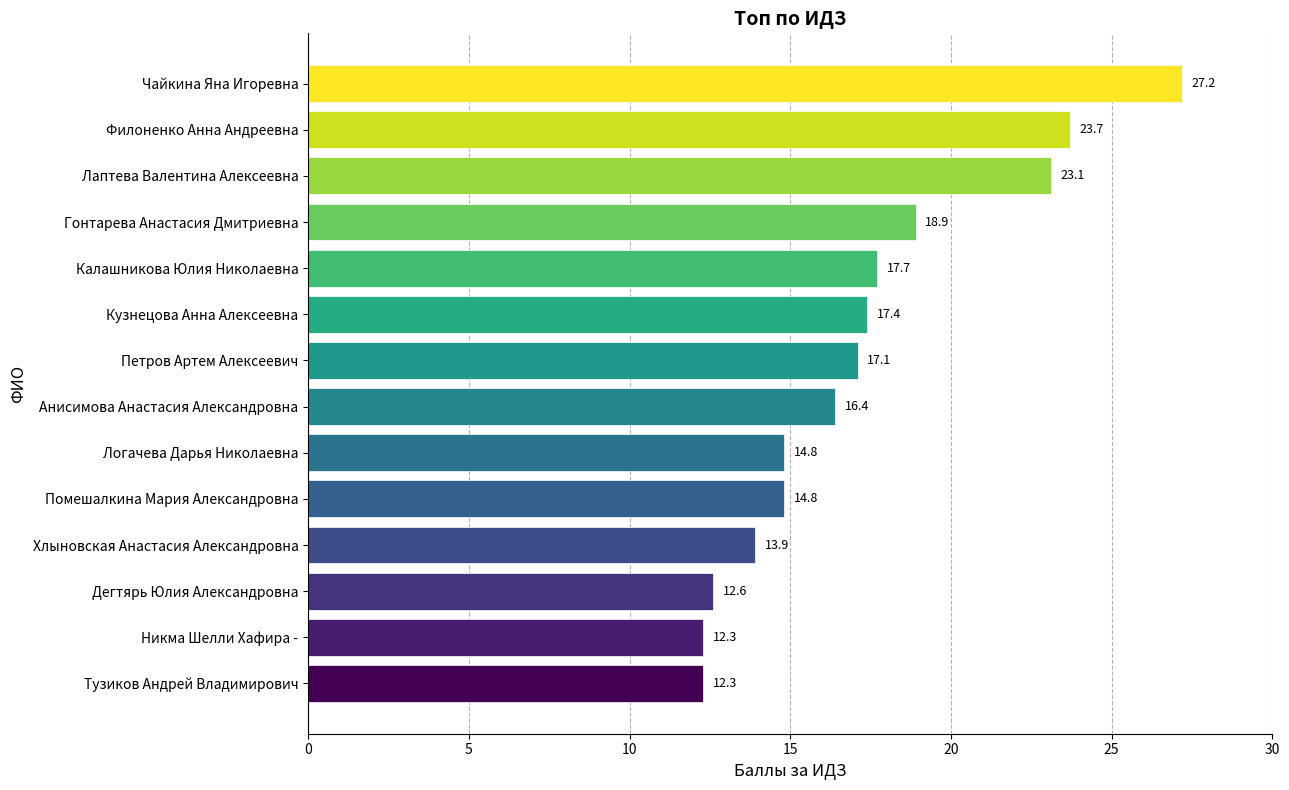

What is the greatest value displayed?

27.2